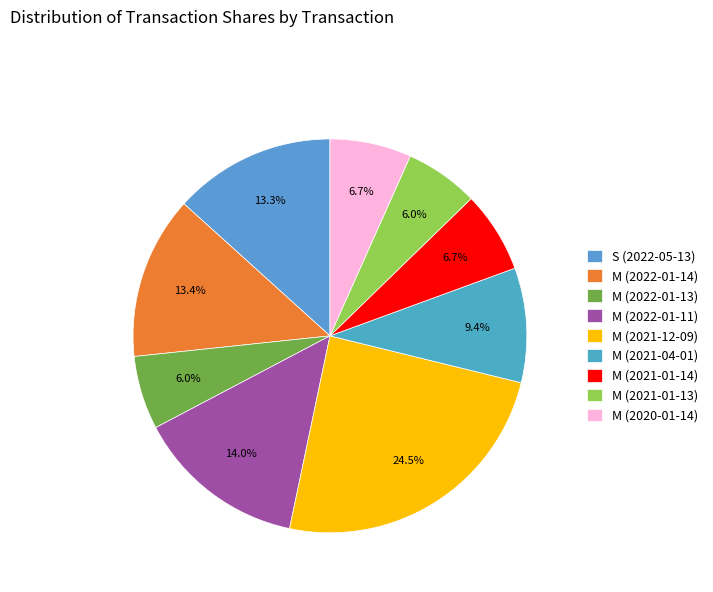

How many segments does this pie chart have?

9